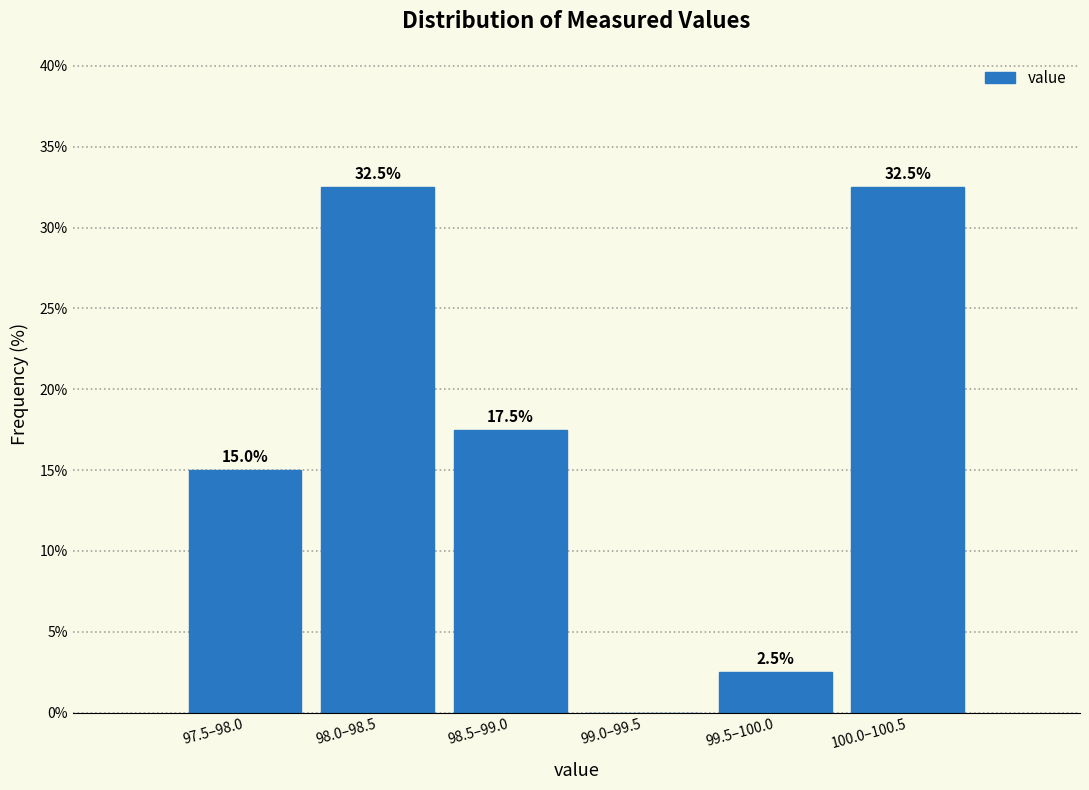

Reading right to left, transcribe all the data shown in this chart.

100.0–100.5=32.5	99.5–100.0=2.5	99.0–99.5=0.0	98.5–99.0=17.5	98.0–98.5=32.5	97.5–98.0=15.0